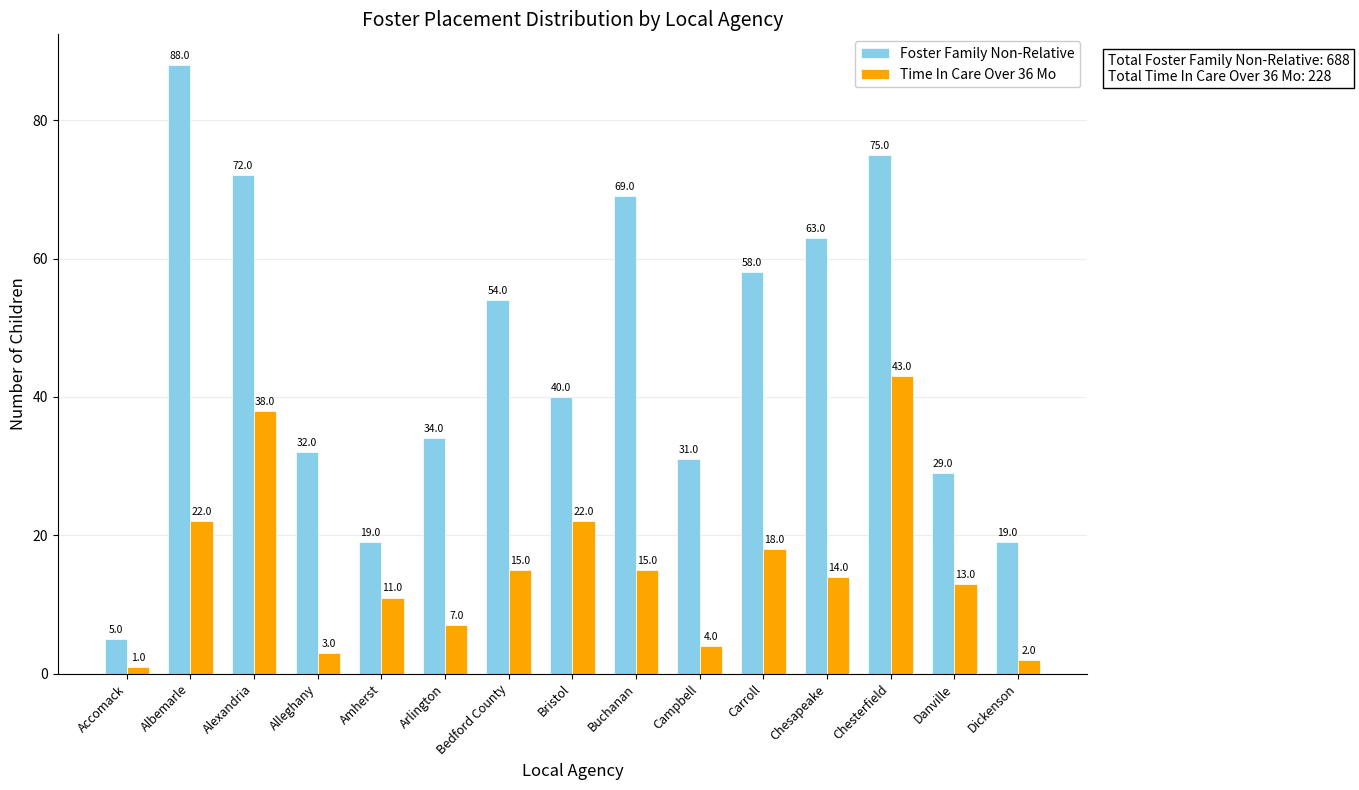

Does the chart contain stacked bars?

No